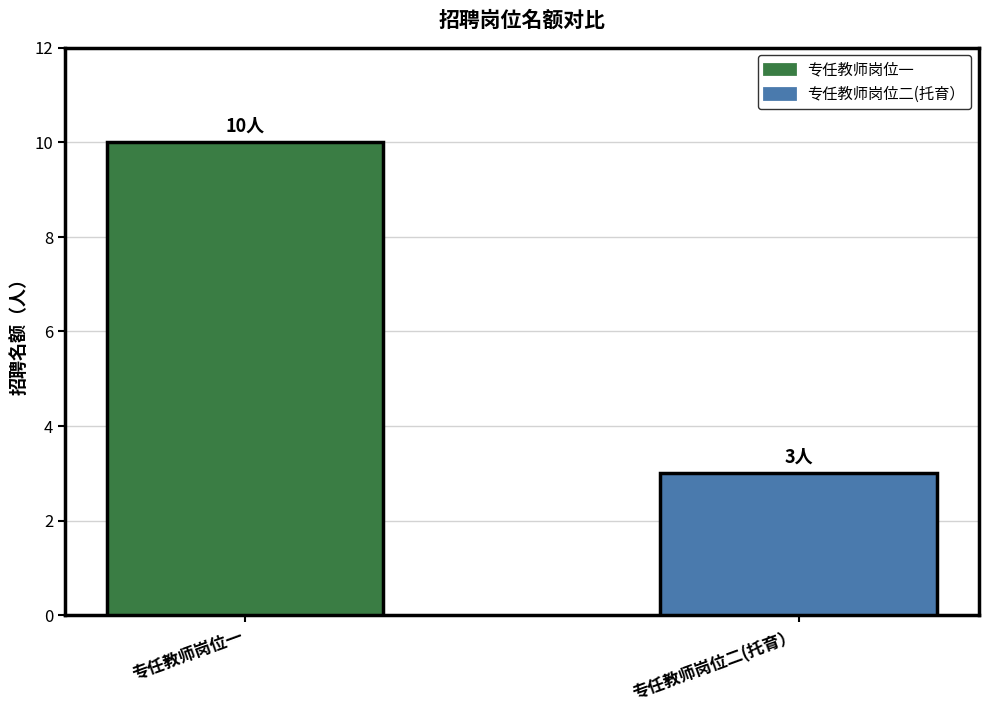

Rank the series by their average value, from highest to lowest.

专任教师岗位一, 专任教师岗位二(托育）